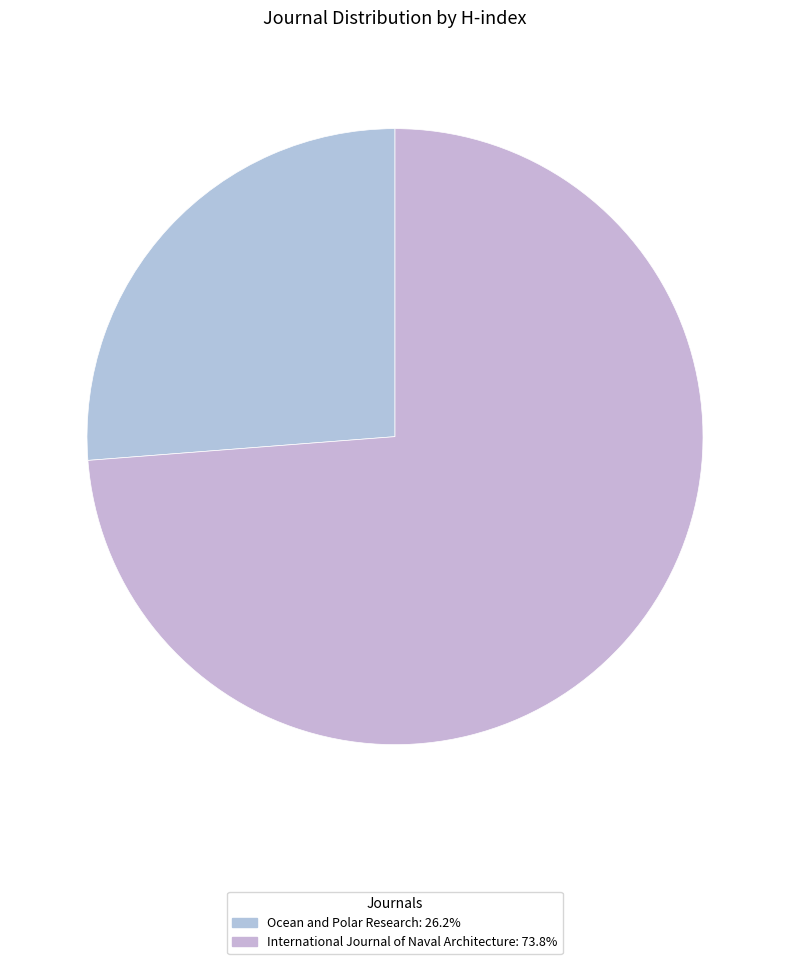

True or false: International Journal of Naval Architecture accounts for 80% of the total.

False